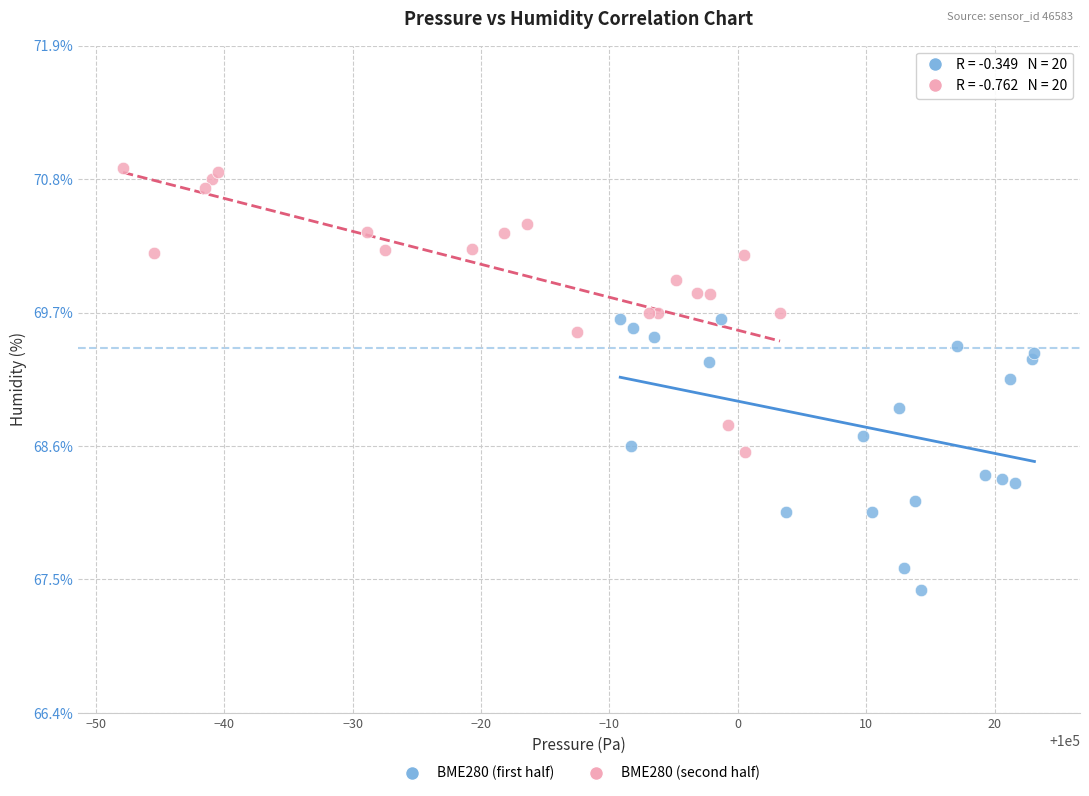

Which series reaches the minimum Y coordinate?

BME280 (first half)